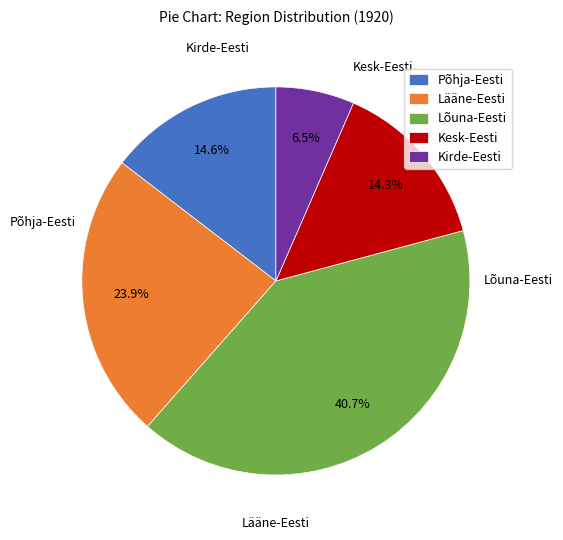

Which category has the biggest portion of the pie?

Lõuna-Eesti